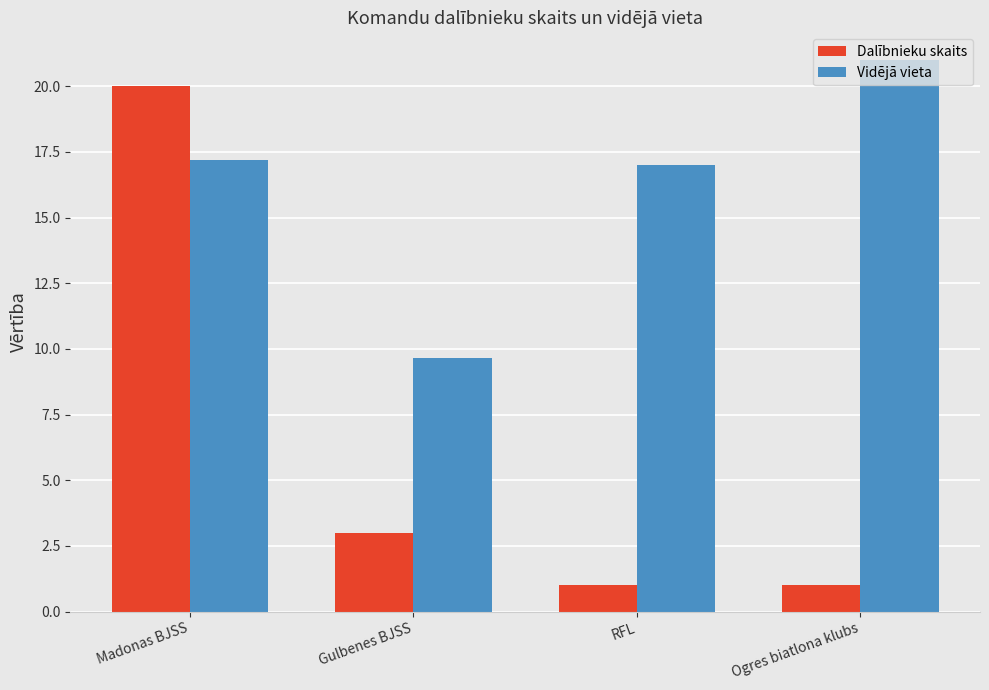

At which label does Vidējā vieta reach its peak?

Ogres biatlona klubs